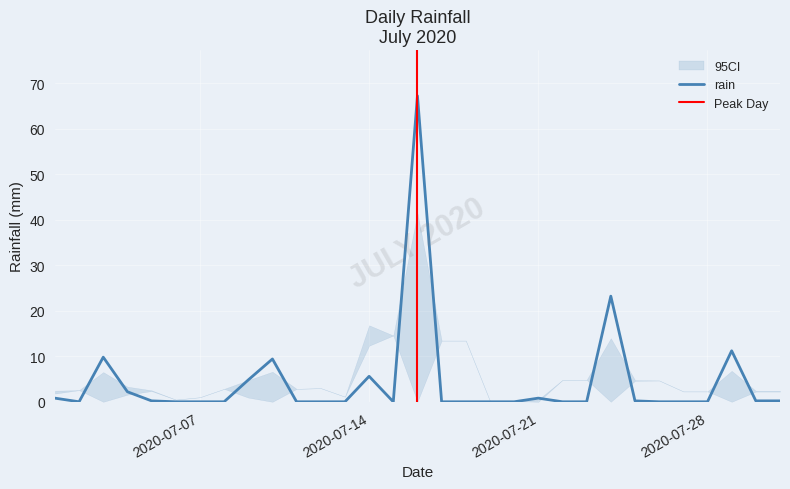

How many lines are shown in the chart?

1